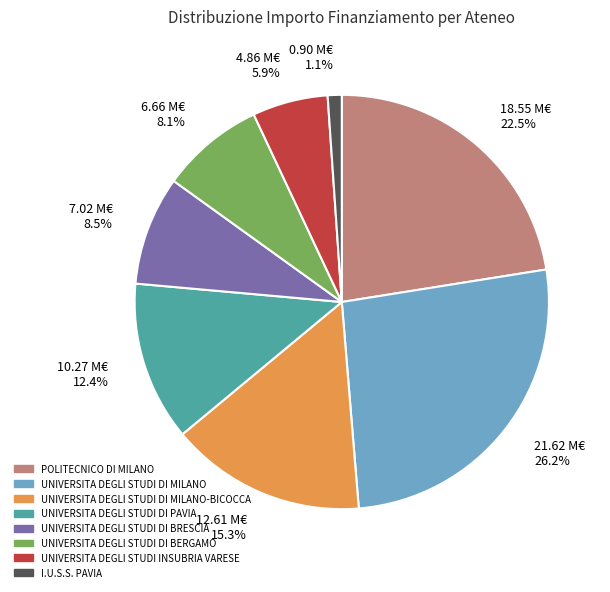

Is the sum of I.U.S.S. PAVIA and UNIVERSITA DEGLI STUDI DI BRESCIA greater than half?

No